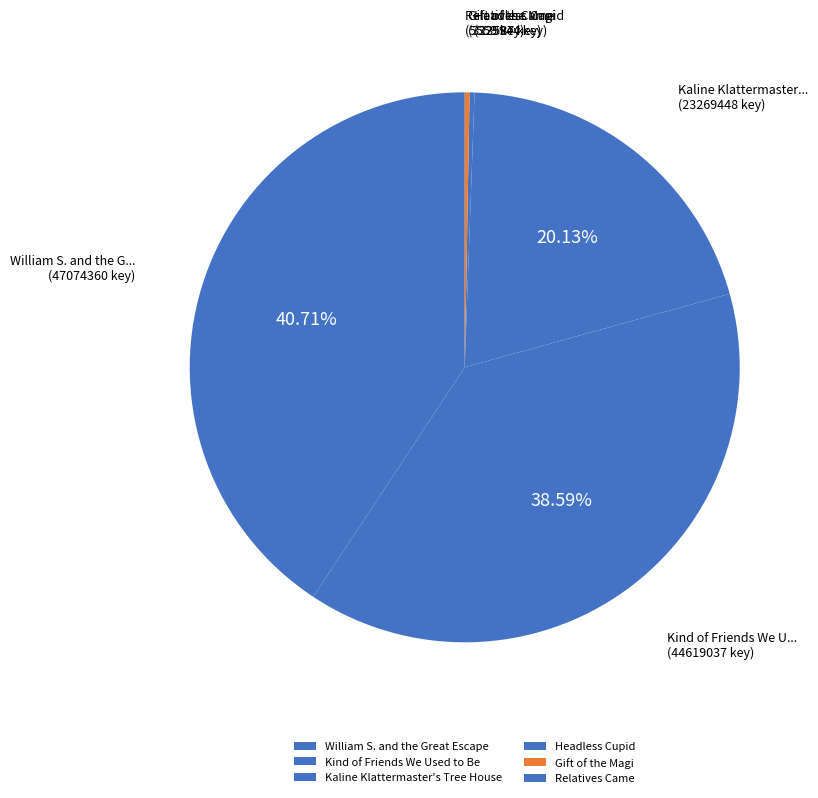

What percentage is the Kaline Klattermaster's Tree House slice, to the nearest percent?

20%